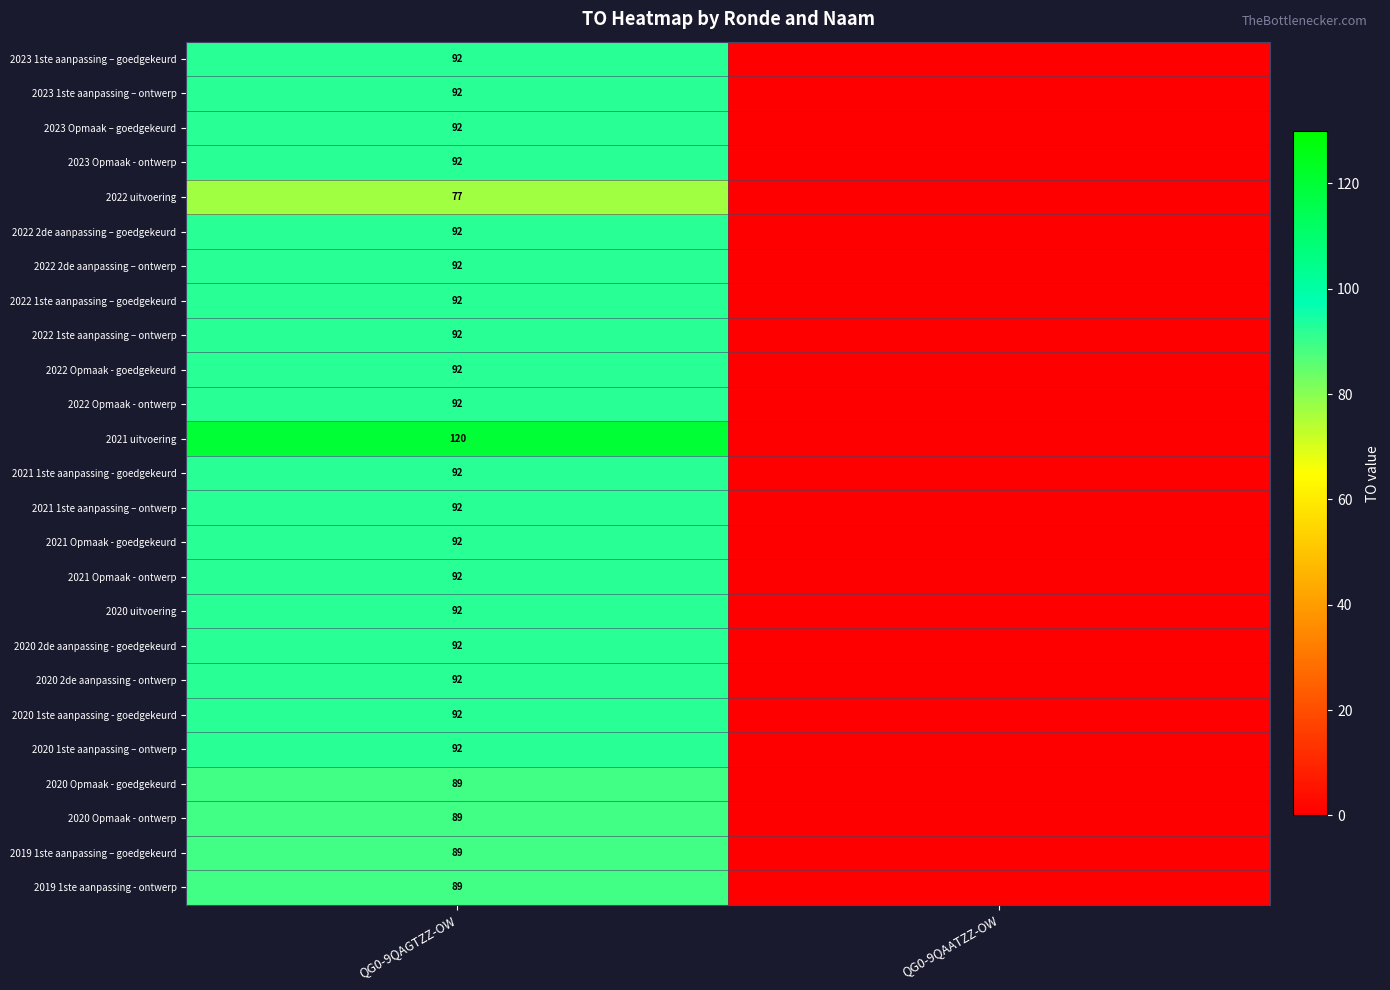

The value of 2021 1ste aanpassing - goedgekeurd at QG0-9QAGTZZ-OW is 92. True or false?

True